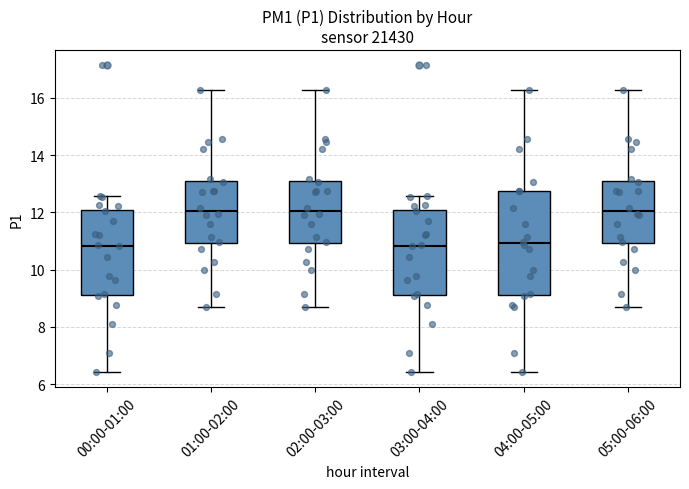

Reading left to right, transcribe this box plot: for each box, give where its median line is, the range the box spans, and where its two whiskers end, as read against the y-axis. The values are not printed on the chart, so give them approximately, as read against the axis.

00:00-01:00: median 10.8, box 9.2 to 12.0, whiskers 6.4 to 12.6
01:00-02:00: median 12.0, box 11.0 to 13.0, whiskers 8.8 to 16.2
02:00-03:00: median 12.0, box 11.0 to 13.0, whiskers 8.8 to 16.2
03:00-04:00: median 10.8, box 9.2 to 12.0, whiskers 6.4 to 12.6
04:00-05:00: median 11.0, box 9.2 to 12.8, whiskers 6.4 to 16.2
05:00-06:00: median 12.0, box 11.0 to 13.0, whiskers 8.8 to 16.2